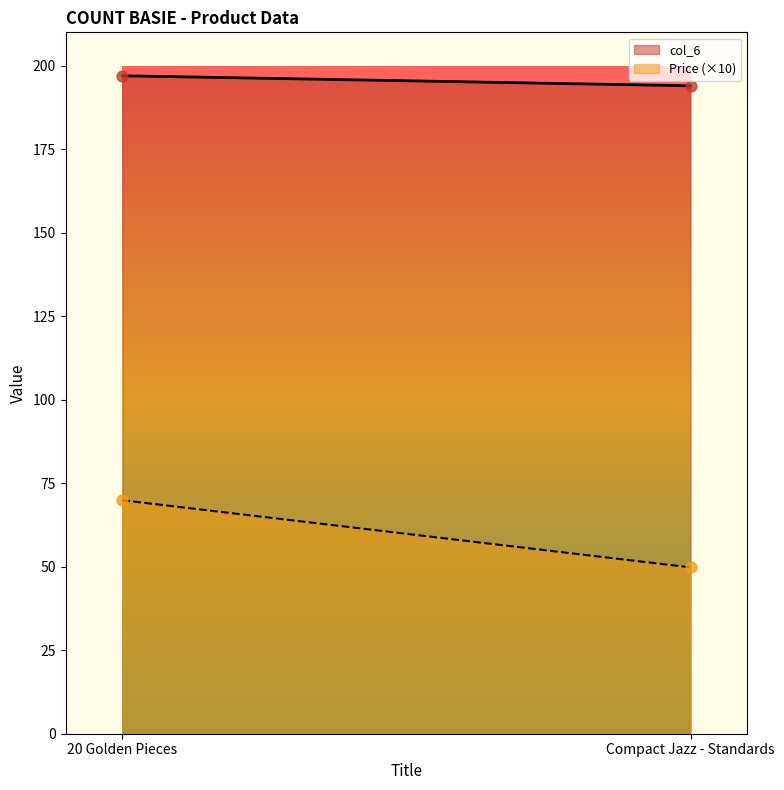

At how many categories does at least one series exceed 180?

2